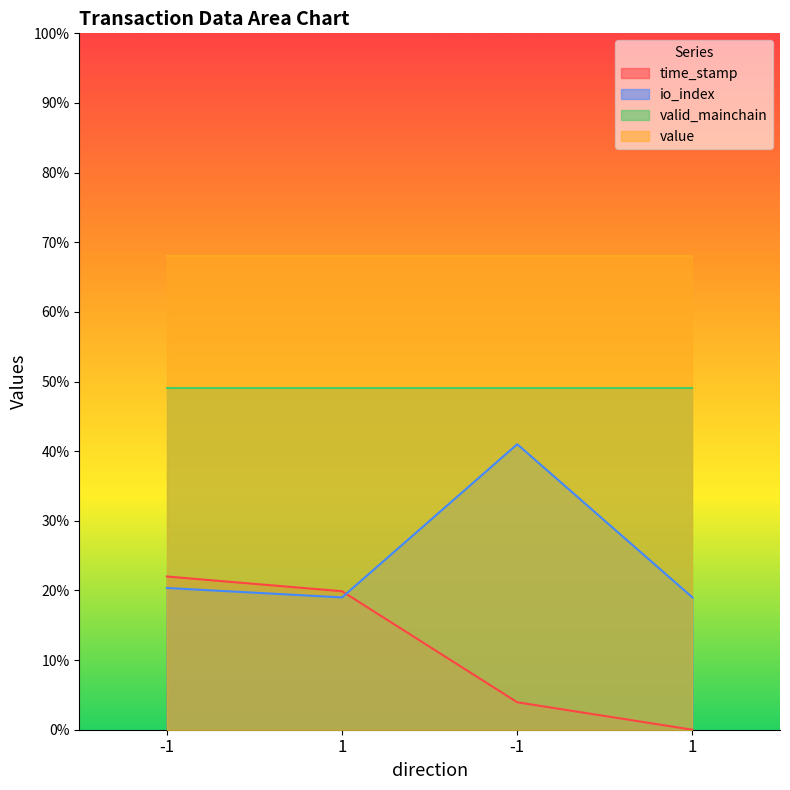

Does the chart display data point markers on the line(s)?

No